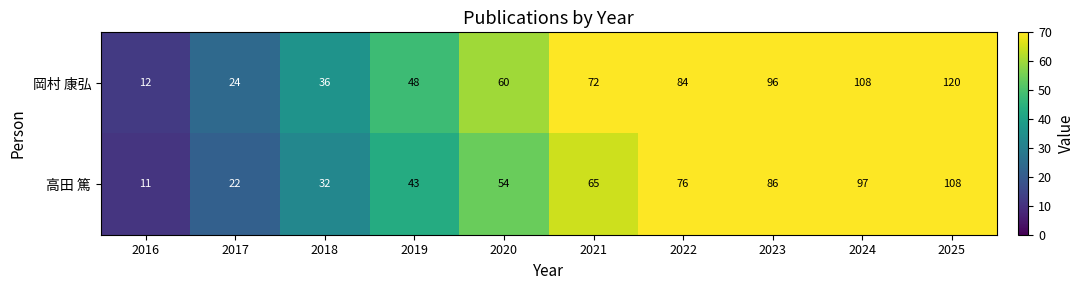

What is the difference between the maximum and minimum values in the 岡村 康弘 series?

108